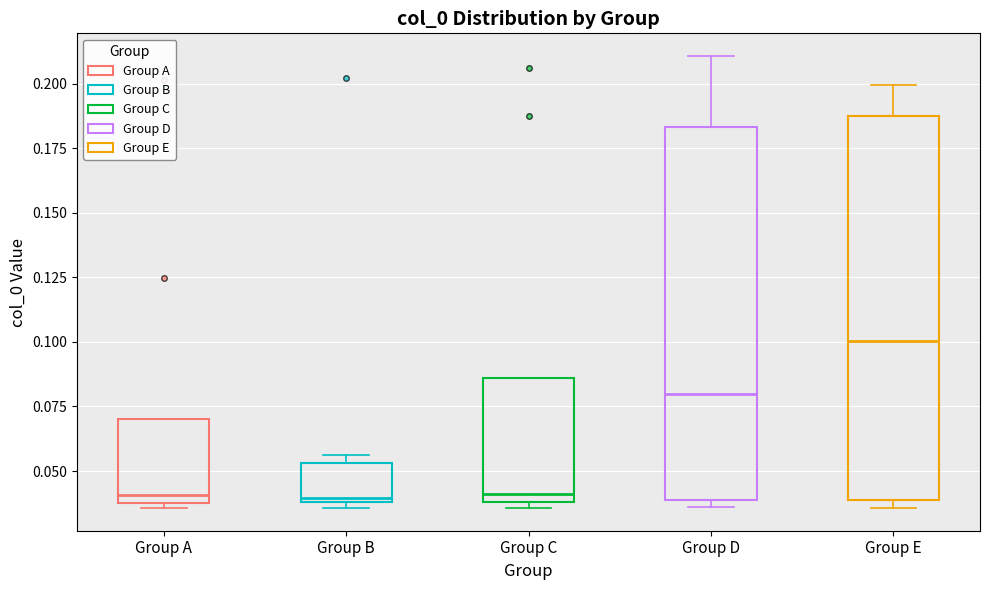

Which box has the highest median line?

Group E